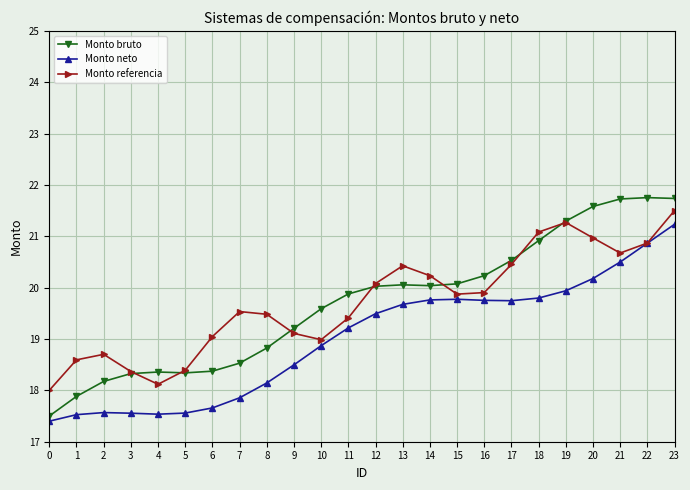

What is the value of the Monto referencia point at the 37th from the left?

23.8